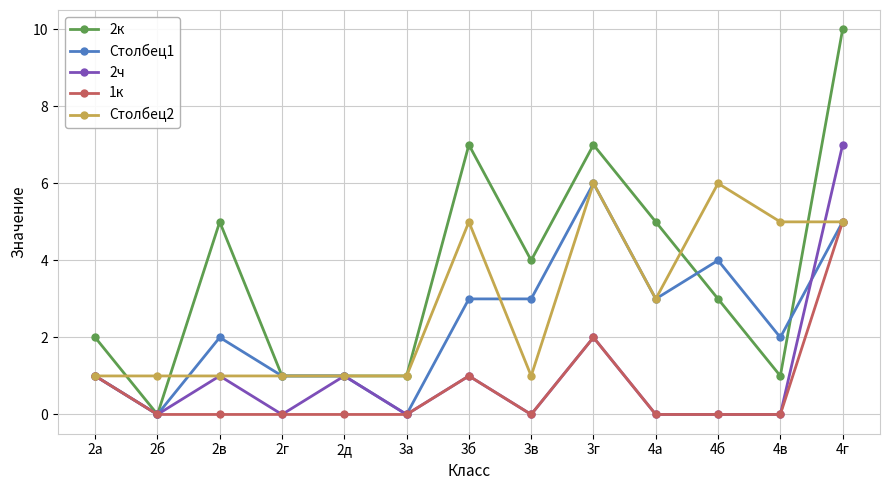

How many data points in 2к are less than 3?

6